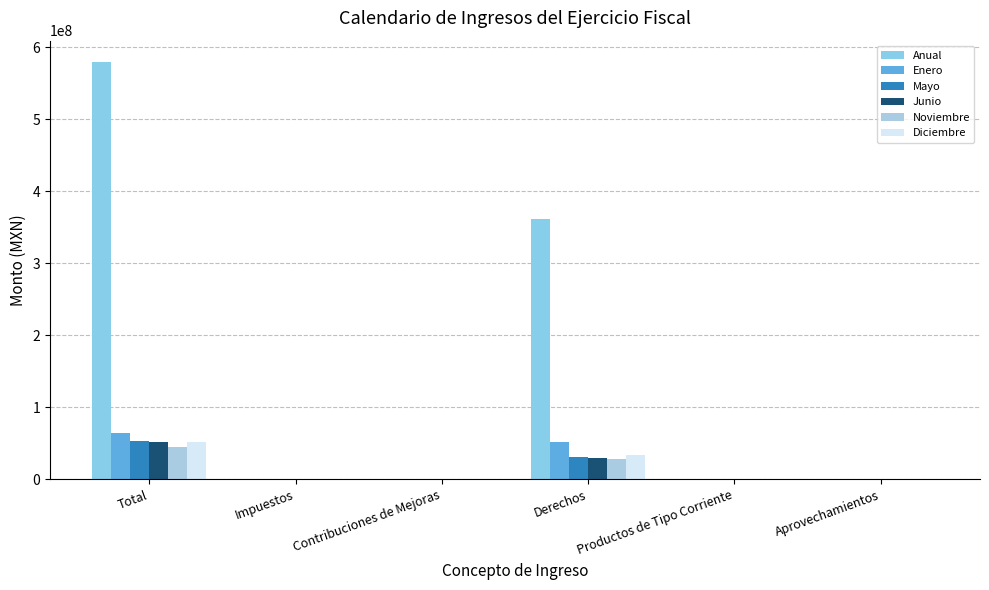

Which series changed the most between Contribuciones de Mejoras and Derechos?

Anual